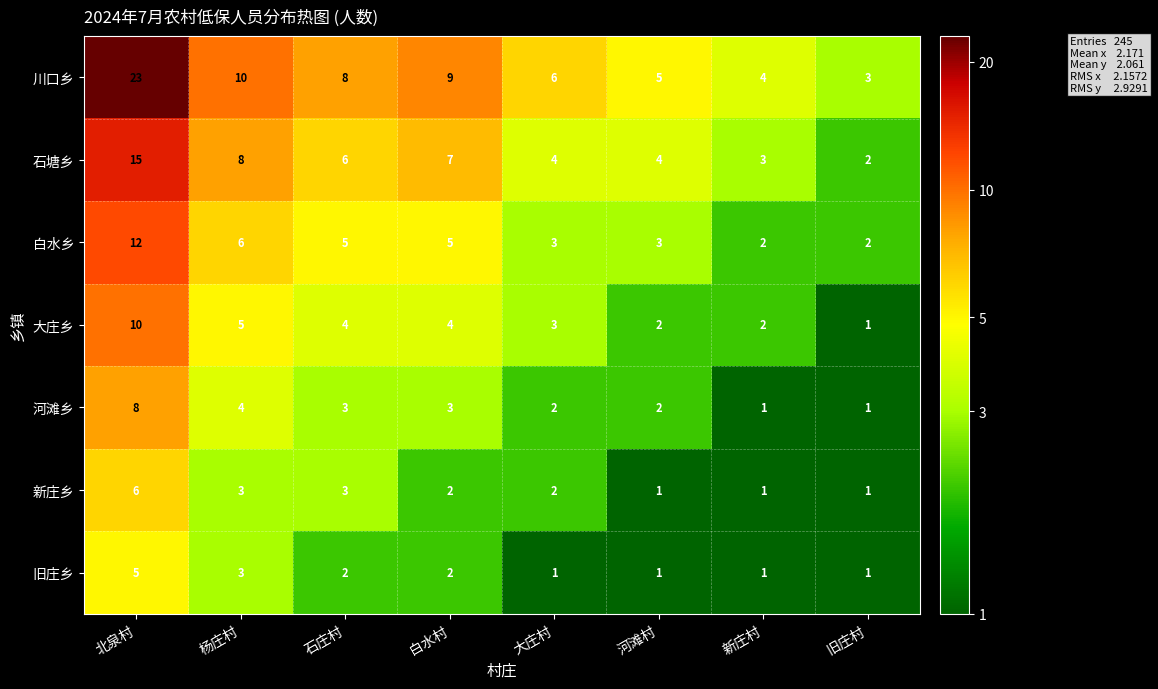

What is the smallest value displayed?

1